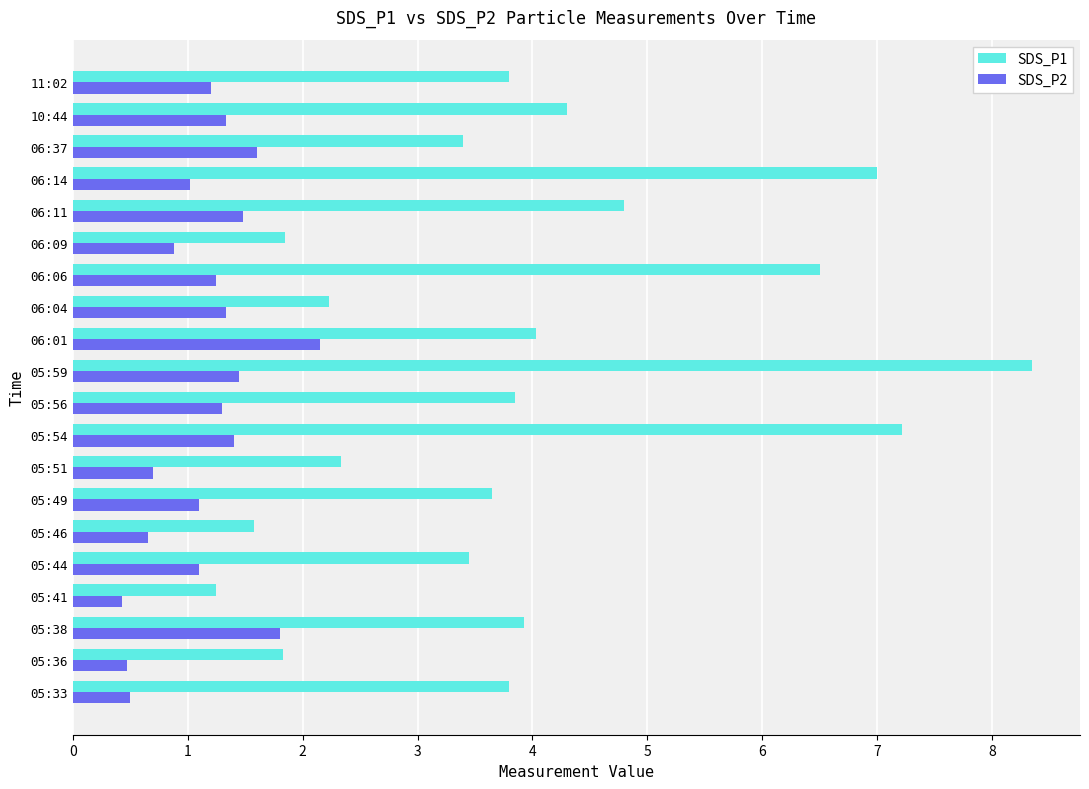

The value of SDS_P1 at 05:56 is 6.7. True or false?

False